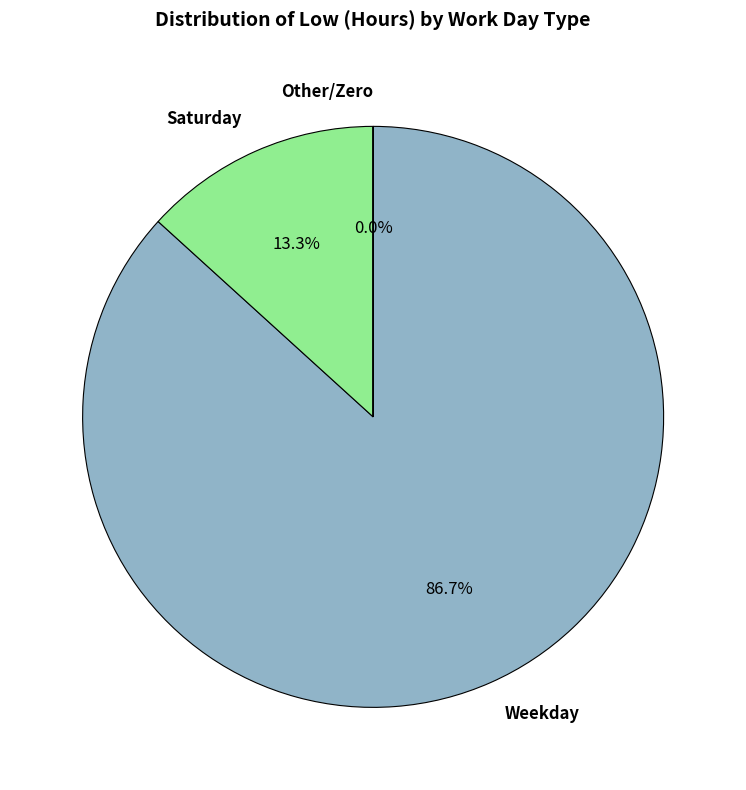

Which category has the biggest portion of the pie?

Weekday